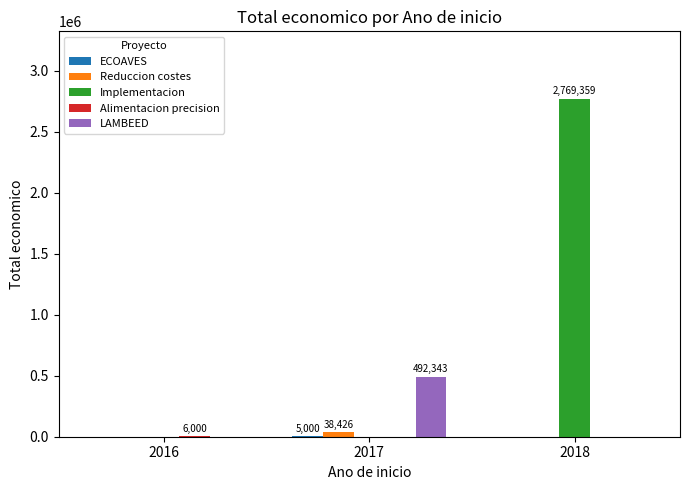

Which series has the largest total across all categories?

Implementacion